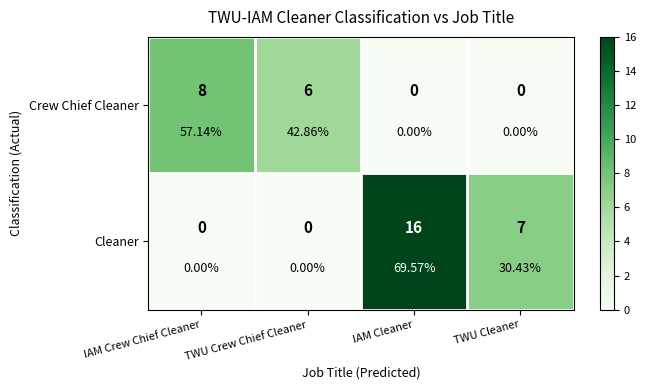

What is the average value of the Crew Chief Cleaner series?

4